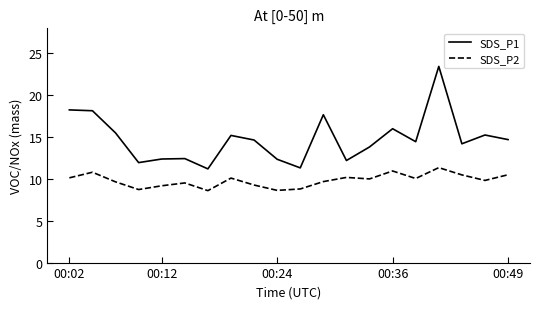

True or false: SDS_P2 and SDS_P1 intersect in this chart.

False